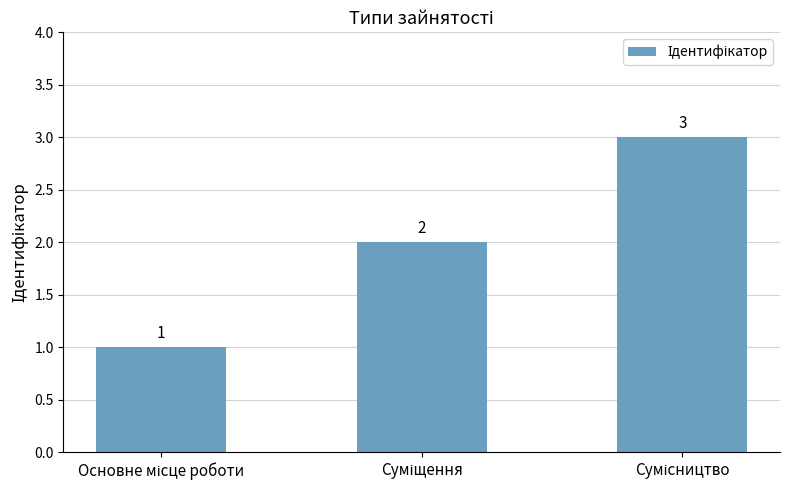

What is the maximum value shown in the chart?

3